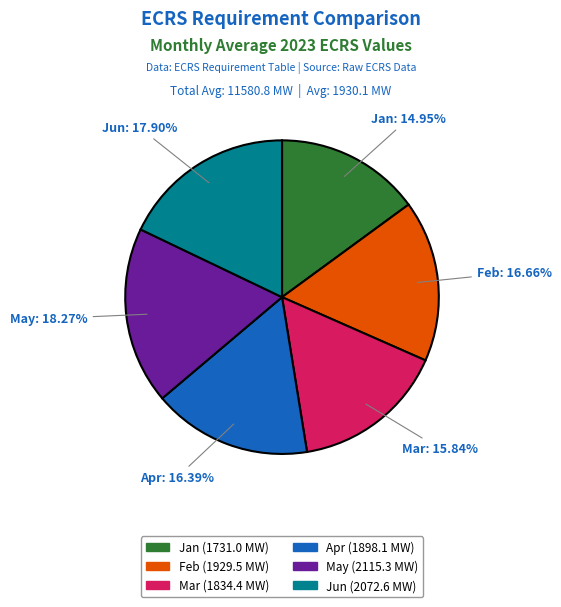

Is it true that Feb is 4% of the pie?

False